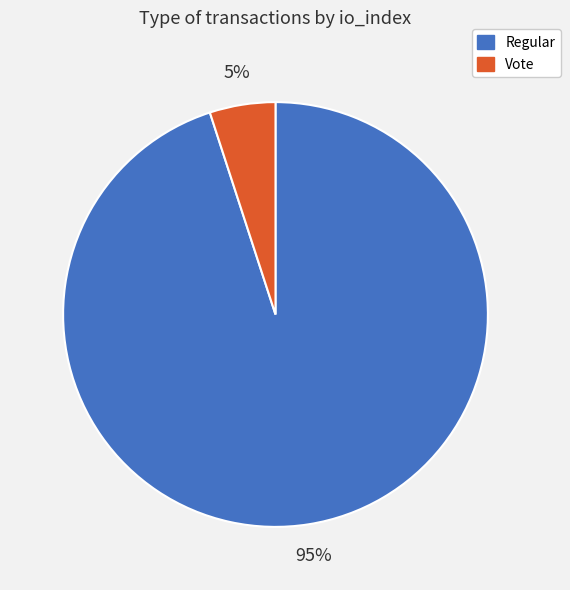

How many segments does this pie chart have?

2